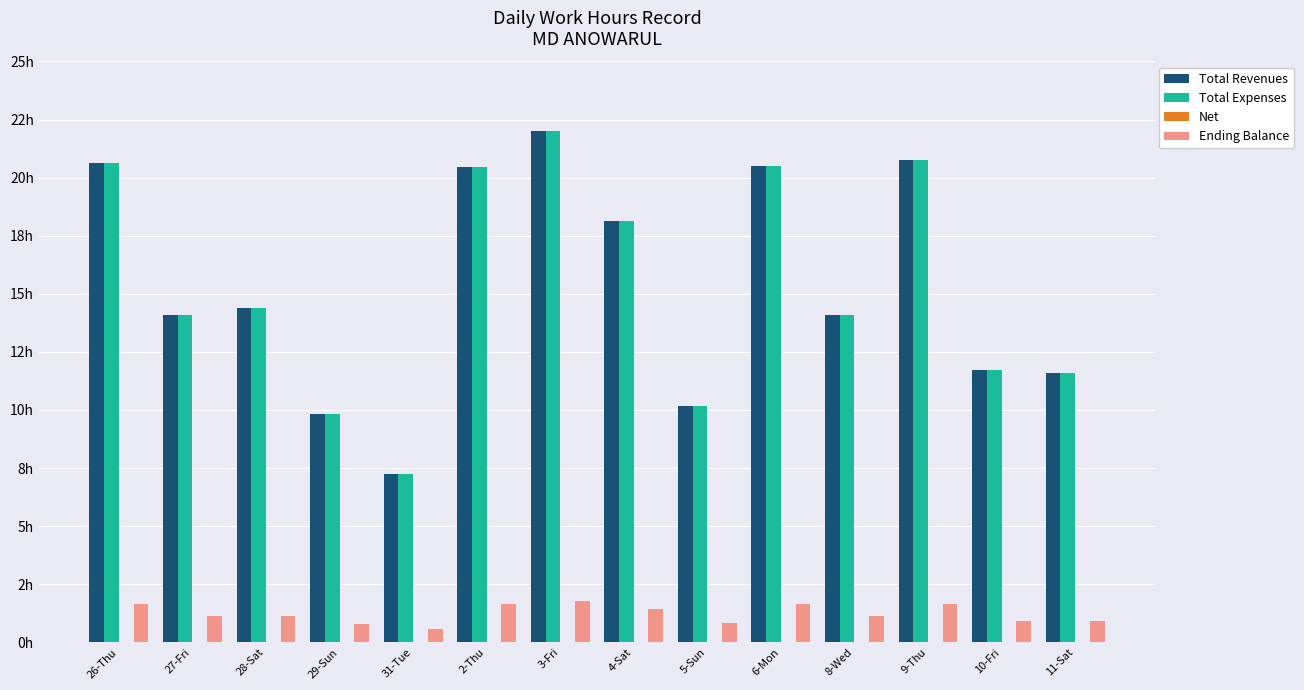

The Net series shows -0.7 at 2-Thu. True or false?

False